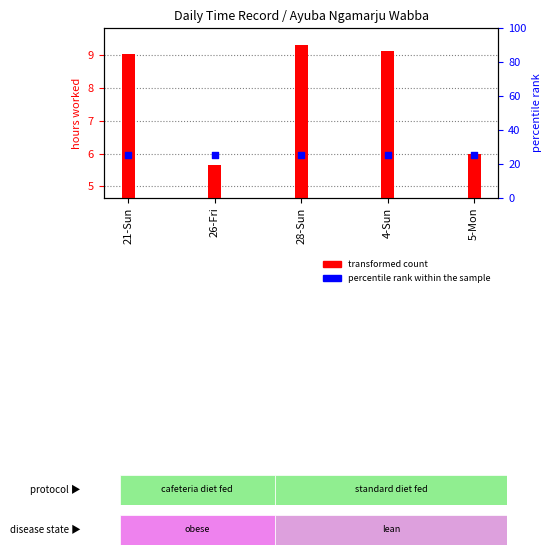

At how many categories does at least one series exceed 9?

5